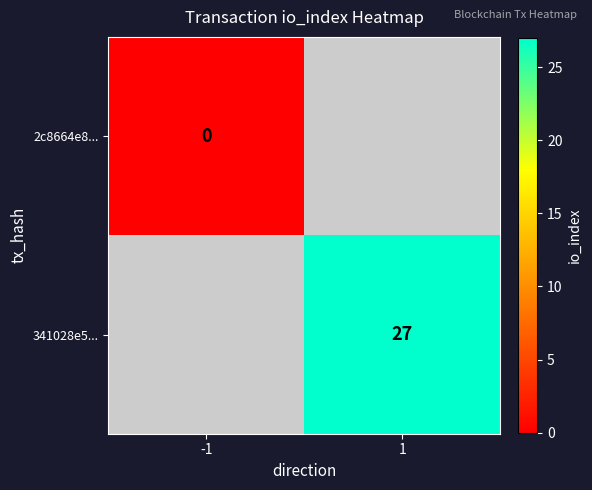

Is it true that 341028e5... equals 27 at 1?

True